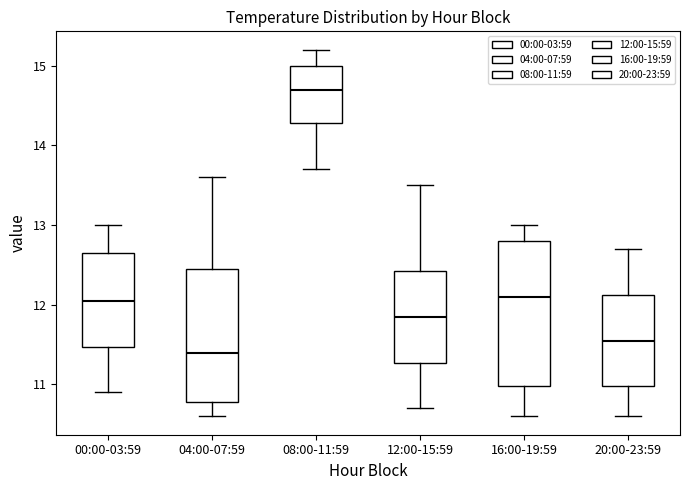

Reading left to right, transcribe this box plot: for each box, give where its median line is, the range the box spans, and where its two whiskers end, as read against the y-axis. The values are not printed on the chart, so give them approximately, as read against the axis.

00:00-03:59: median 12.1, box 11.5 to 12.7, whiskers 10.9 to 13.0
04:00-07:59: median 11.4, box 10.8 to 12.5, whiskers 10.6 to 13.6
08:00-11:59: median 14.7, box 14.3 to 15.0, whiskers 13.7 to 15.2
12:00-15:59: median 11.9, box 11.3 to 12.4, whiskers 10.7 to 13.5
16:00-19:59: median 12.1, box 11.0 to 12.8, whiskers 10.6 to 13.0
20:00-23:59: median 11.6, box 11.0 to 12.1, whiskers 10.6 to 12.7